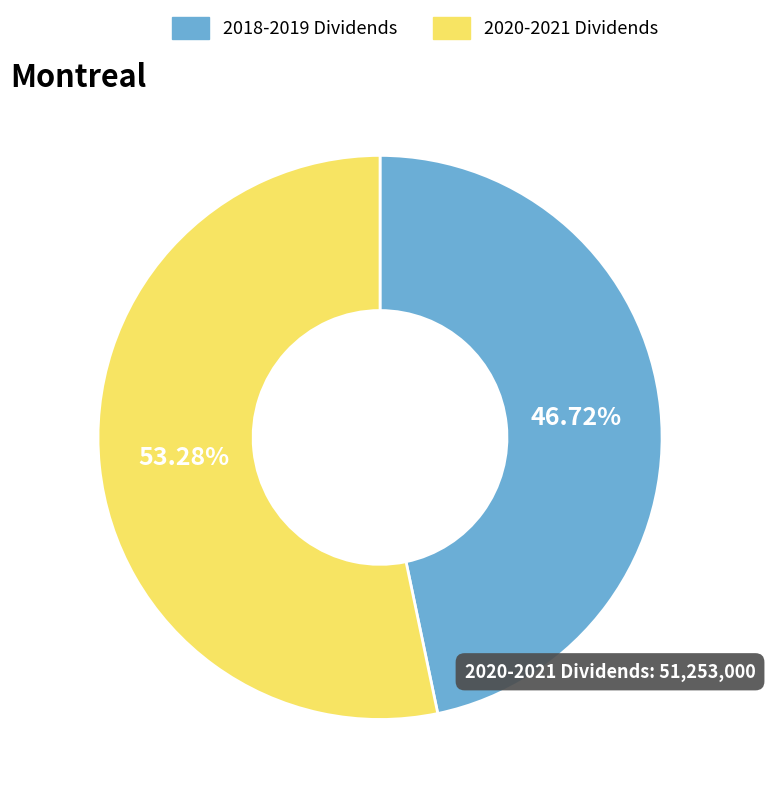

Is there any slice that represents more than half of the pie?

Yes